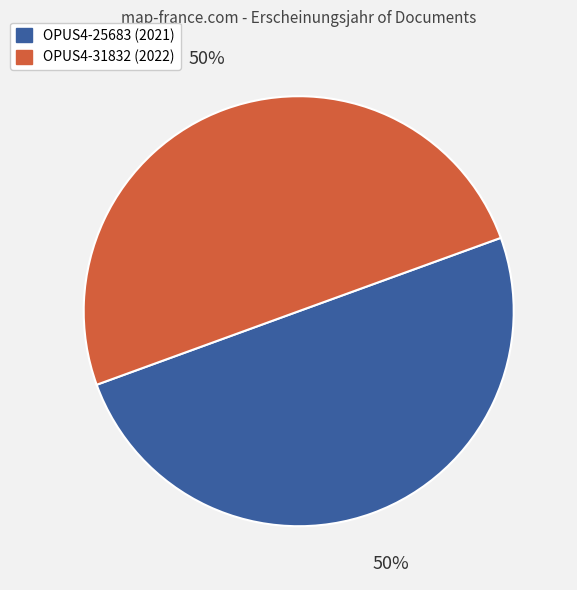

Count the number of slices in the pie.

2